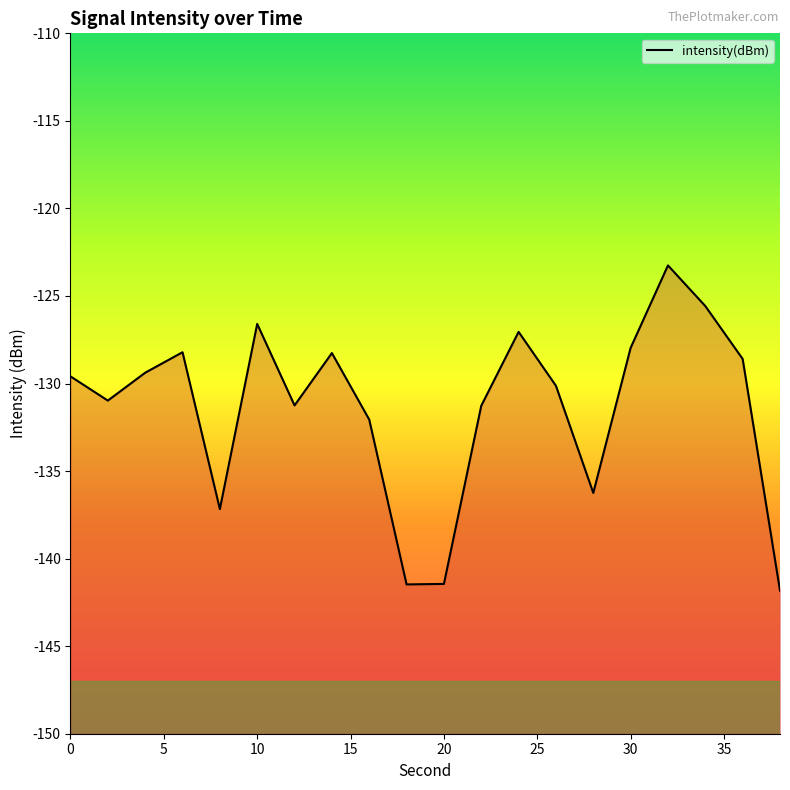

The value at 20 is -141.4. True or false?

True